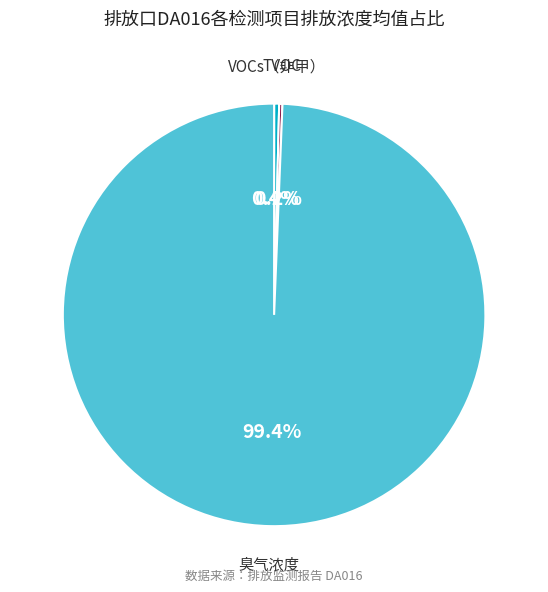

Is 臭气浓度 the majority of the pie?

Yes